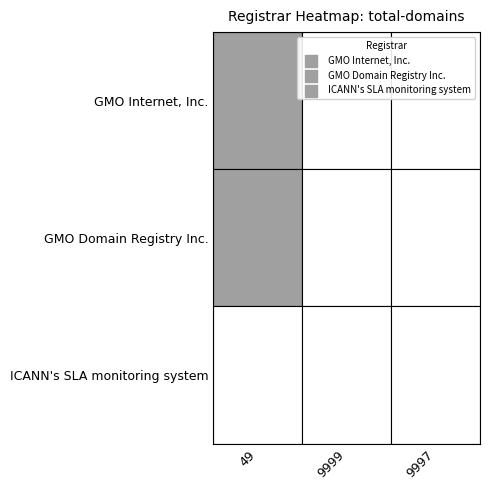

At how many categories does at least one series exceed 0?

1